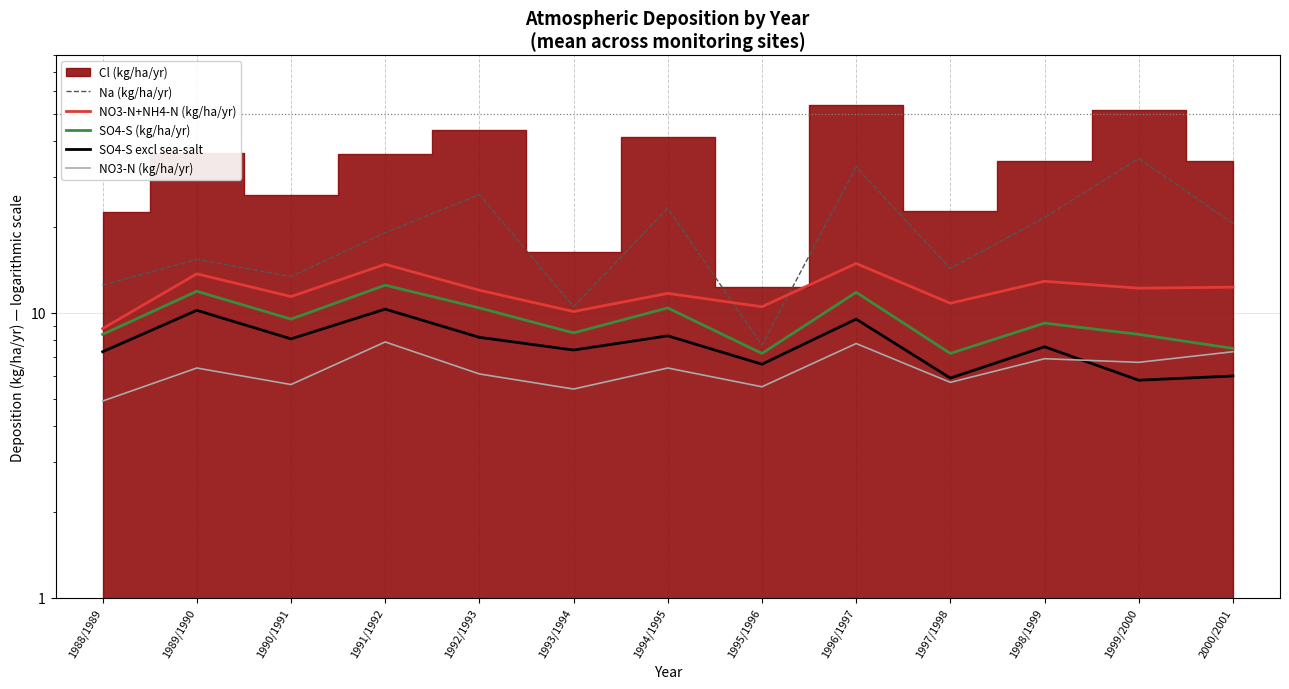

True or false: SO4-S (kg/ha/yr) has more than 2 interior local peaks.

True